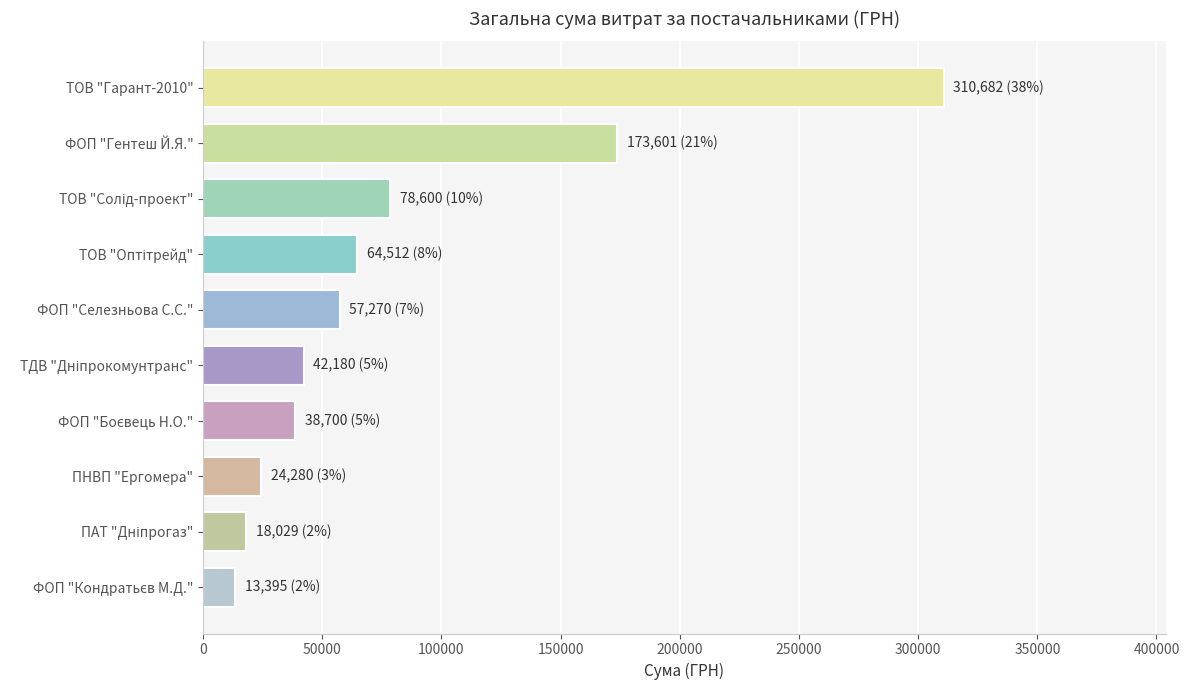

What is the greatest value displayed?

310682.2